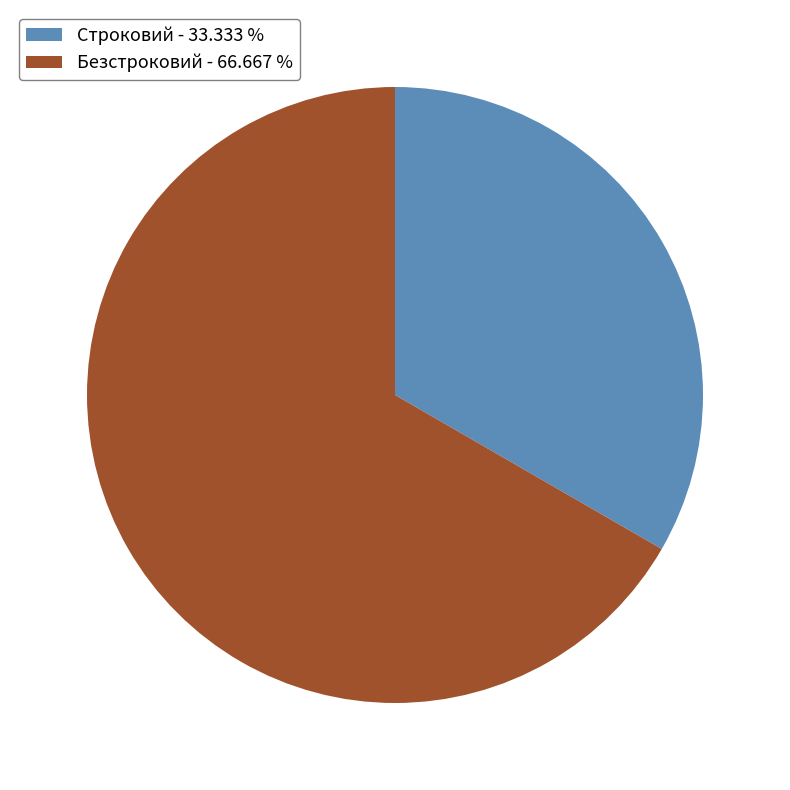

Is there a majority slice in this chart?

Yes